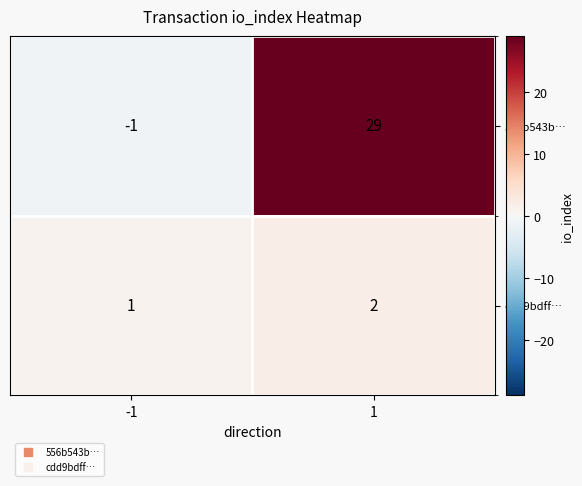

Which label corresponds to the smallest value in the chart?

-1